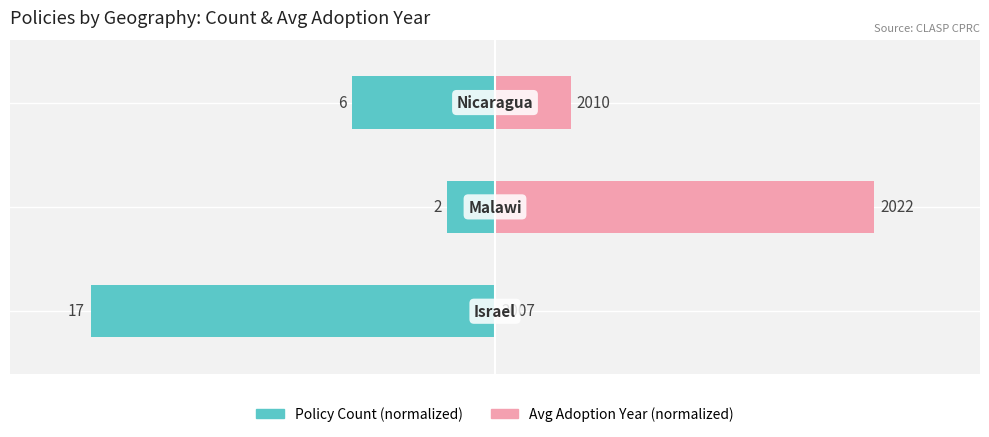

Where is Policy Count (normalized) nearest to the value -55?

2